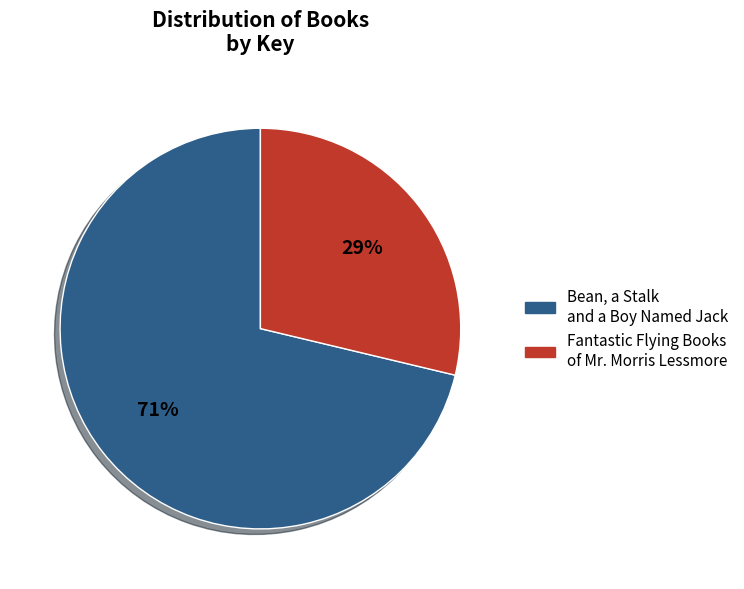

Is the sum of Fantastic Flying Books of Mr. Morris Lessmore and Bean, a Stalk and a Boy Named Jack greater than half?

Yes